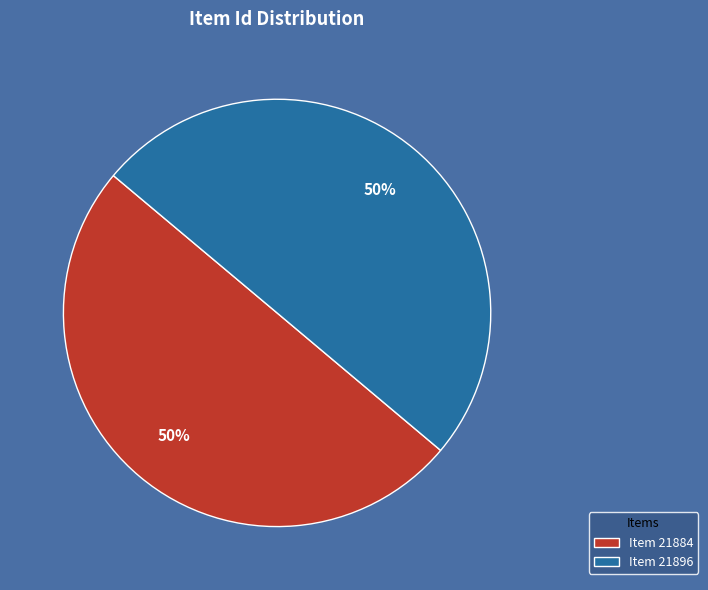

Is the sum of Item 21896 and Item 21884 greater than half?

Yes